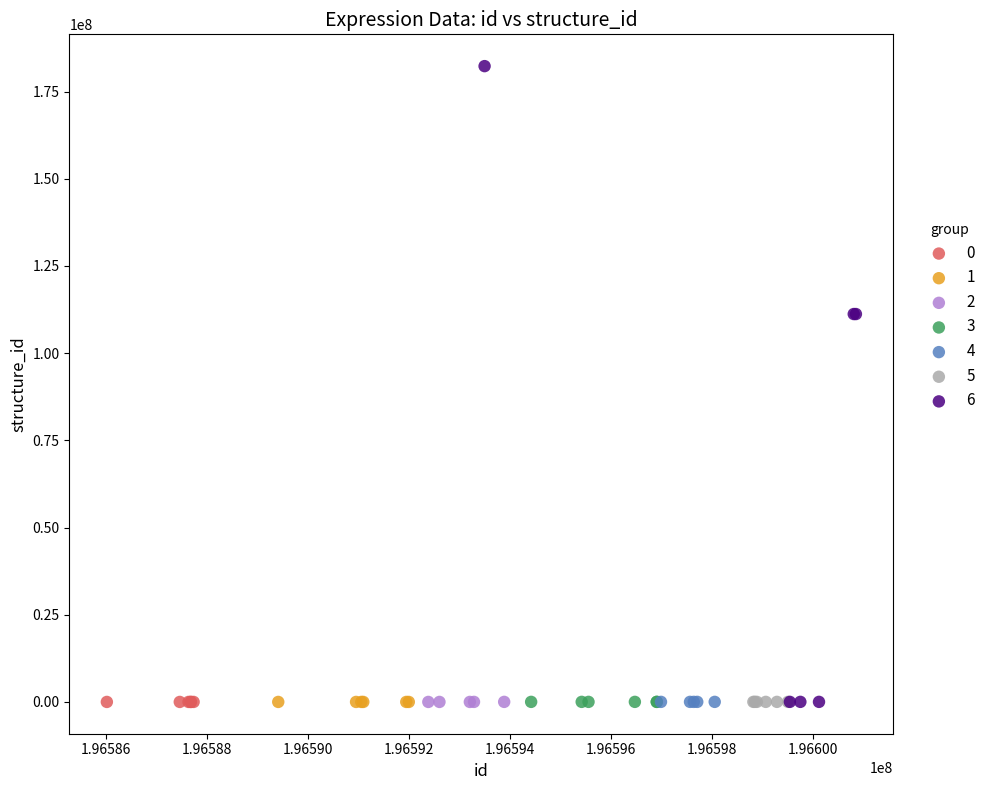

Which series contains the highest Y value?

6